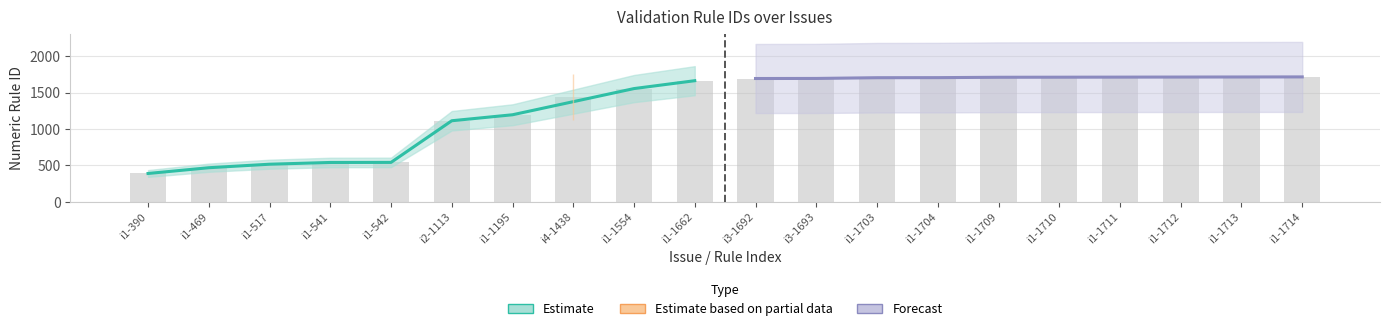

What is the difference between the second highest and minimum values?

1323